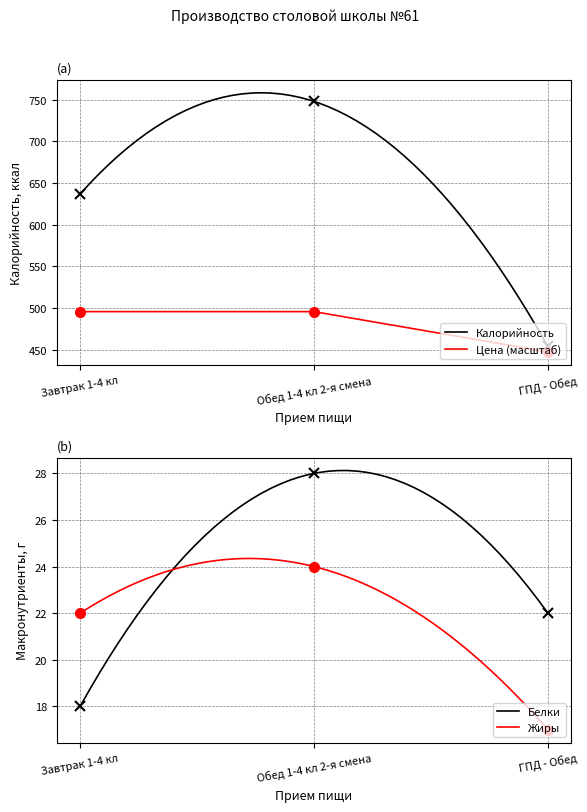

What is the minimum value for Калорийность?

454.0